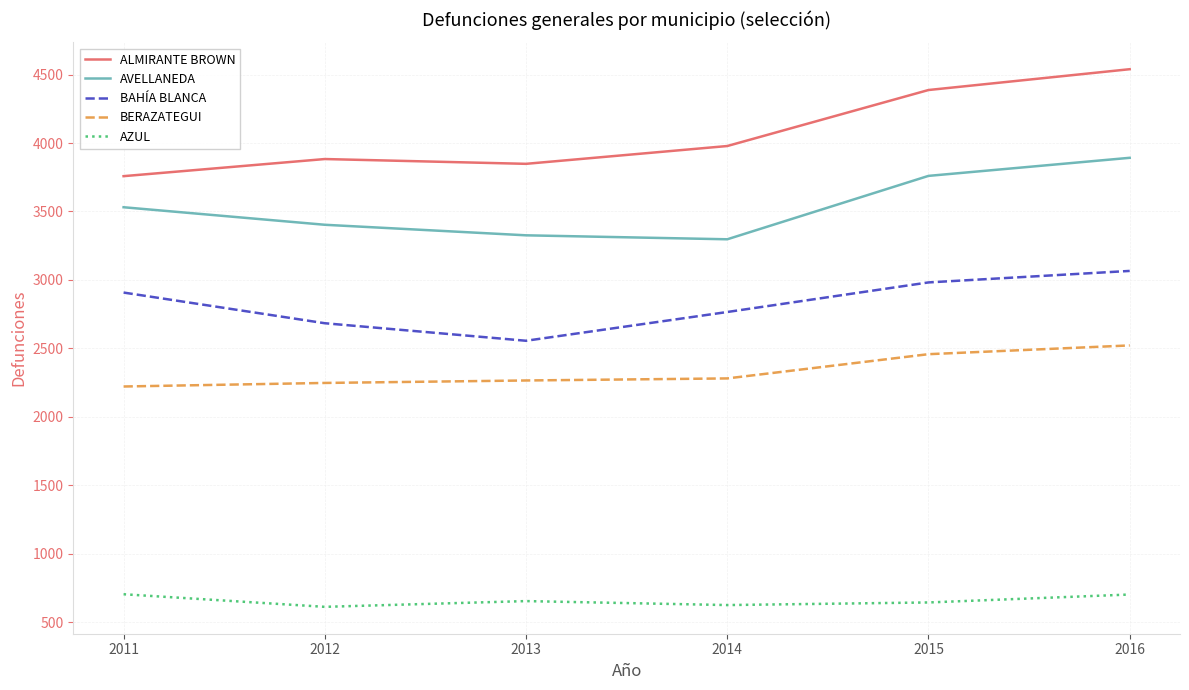

Which category has the lowest value in the ALMIRANTE BROWN series?

2011